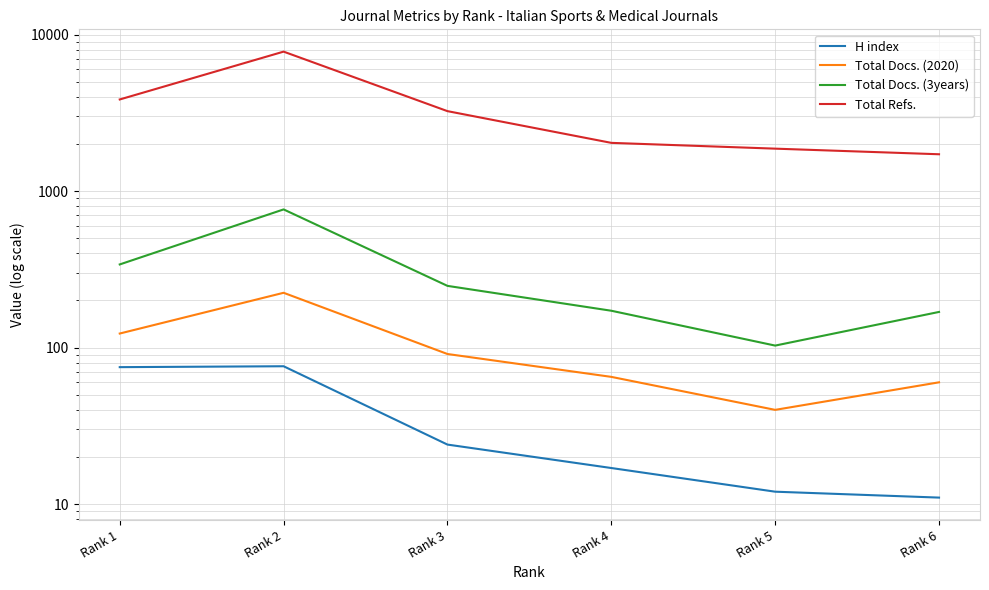

True or false: Total Refs. and Total Docs. (2020) cross at least once.

False